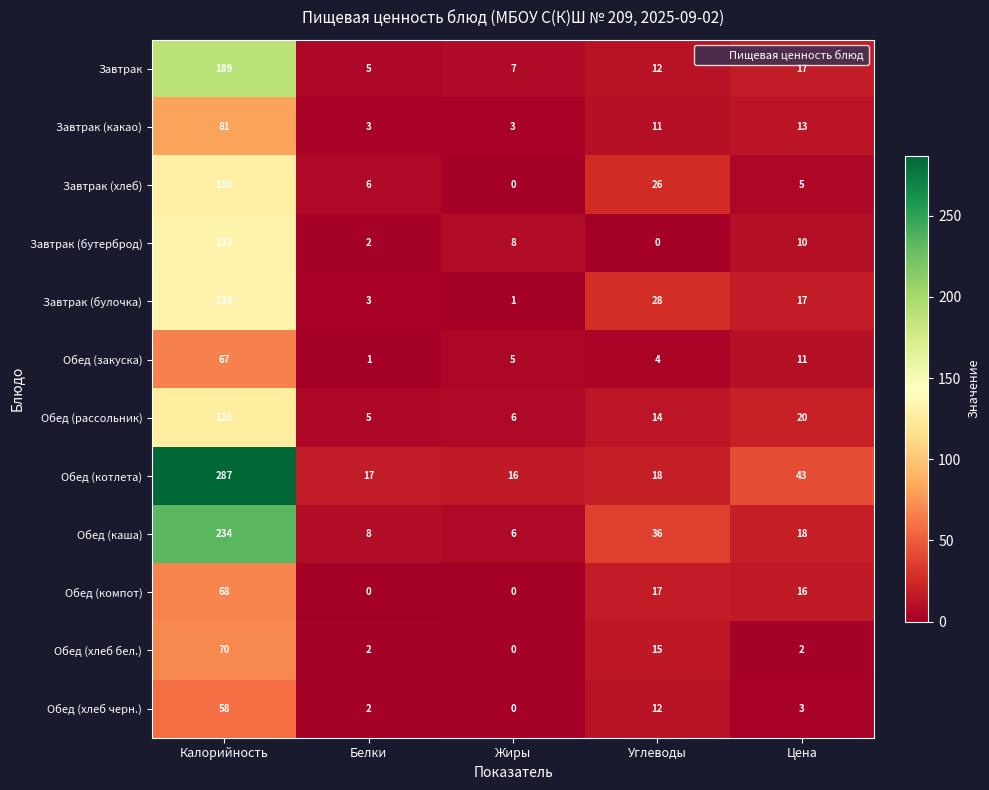

True or false: Завтрак (хлеб) has a value of 0 at Жиры.

True